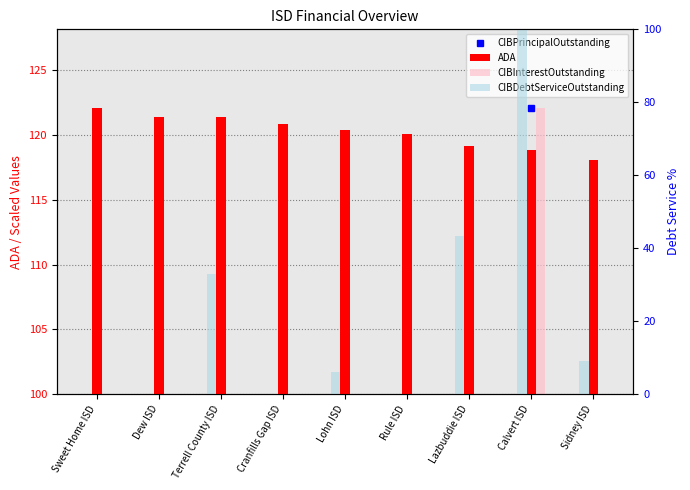

Is the value of CIBInterestOutstanding at Lohn ISD greater than the value of CIBPrincipalOutstanding at Rule ISD?

Yes